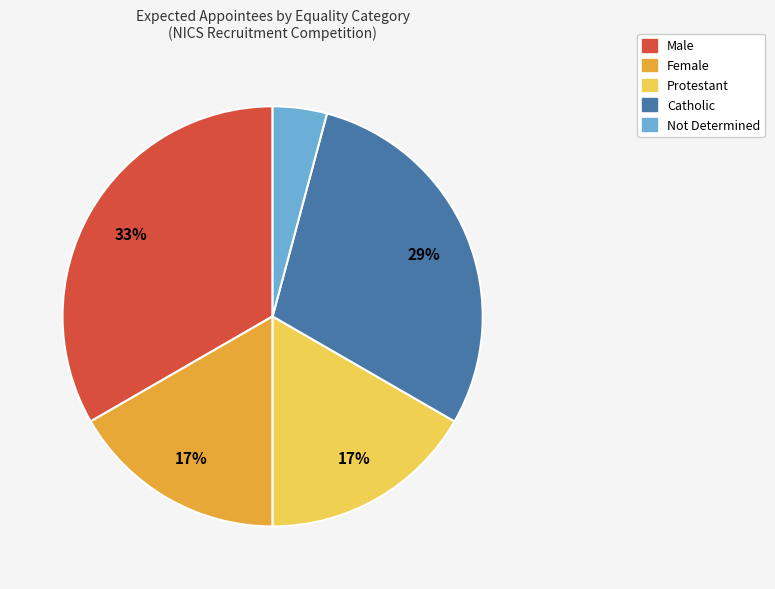

Which has a higher value, Not Determined or Protestant?

Protestant